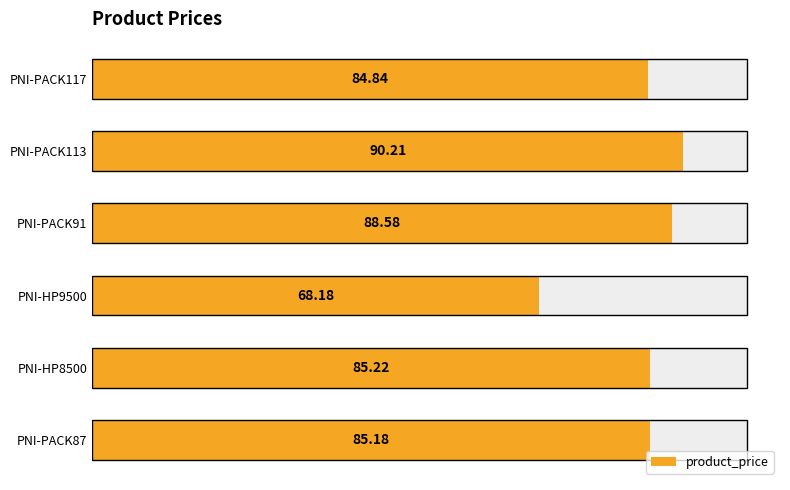

What is the value of the 1st bar from the left?

84.8